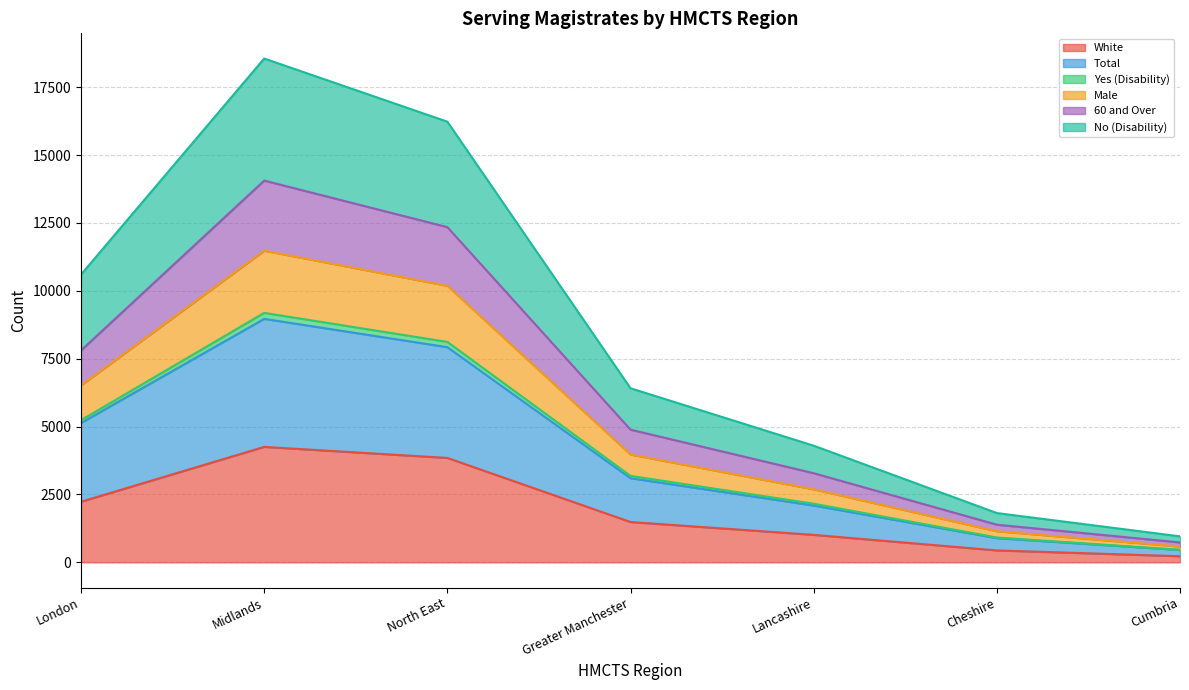

What is the highest value of the White series?

4253